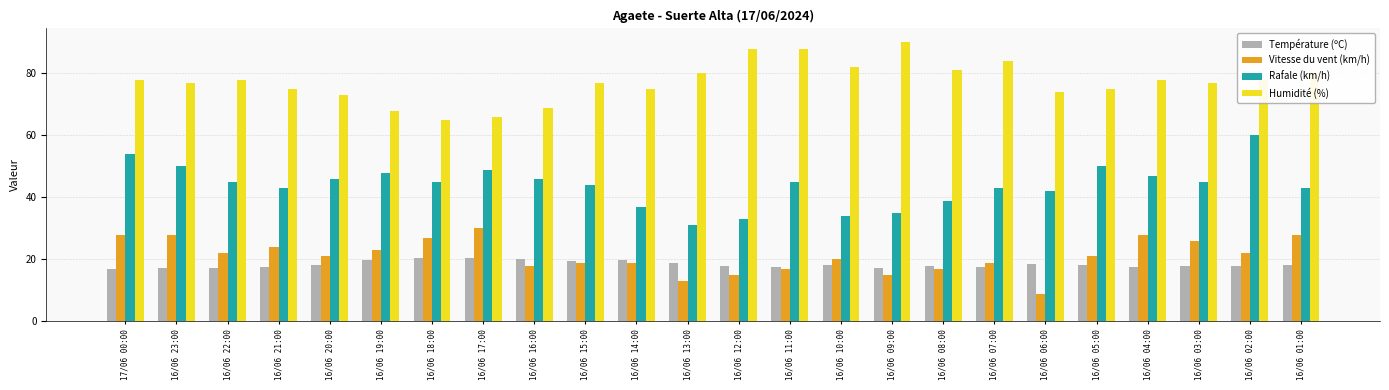

What is the difference between the highest and lowest values at 16/06 21:00?

57.4